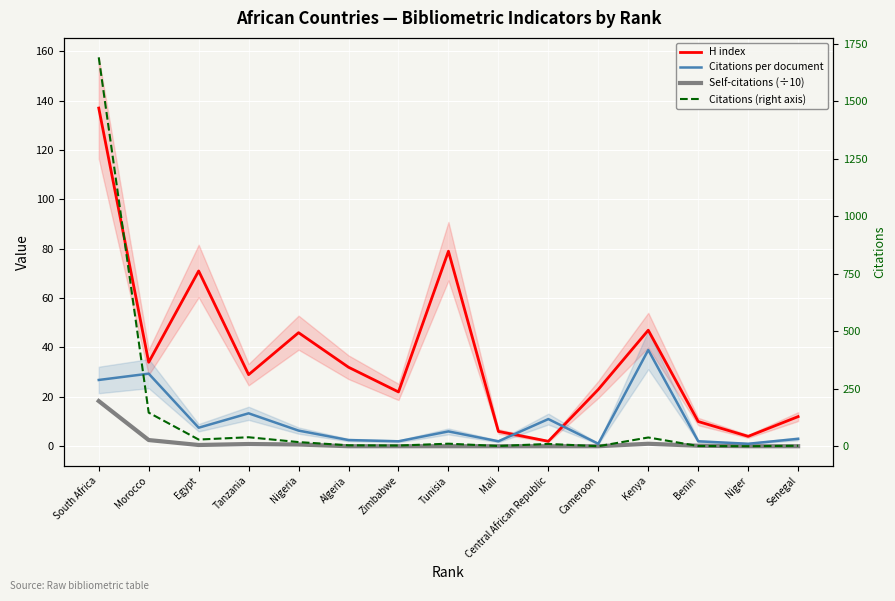

At which label is Citations per document closest to 20?

Tanzania